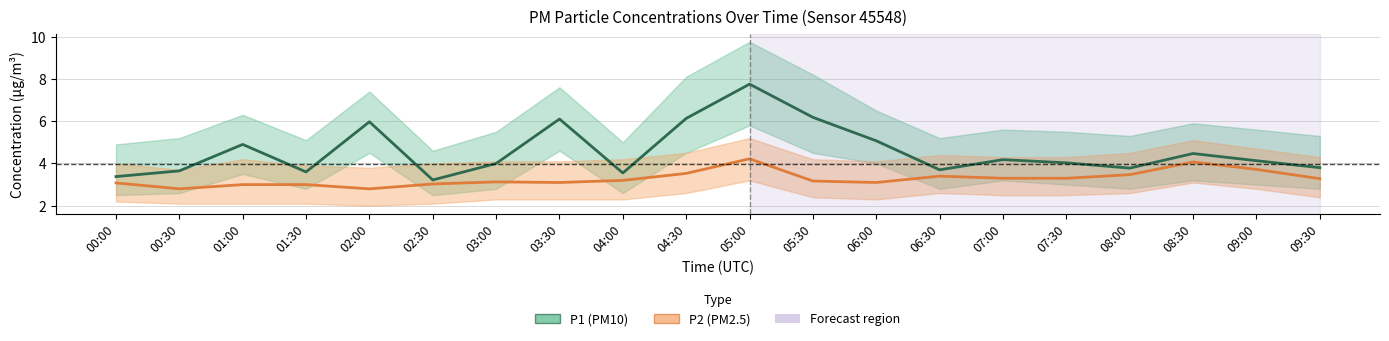

Which series has the largest range (max minus min)?

P1 (PM10)